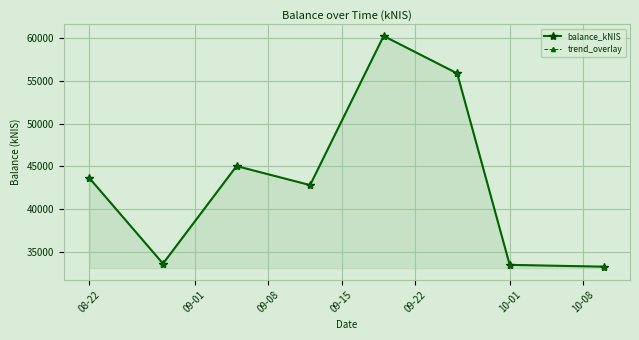

Is it true that trend_overlay equals 28591.2 at 09-08?

False